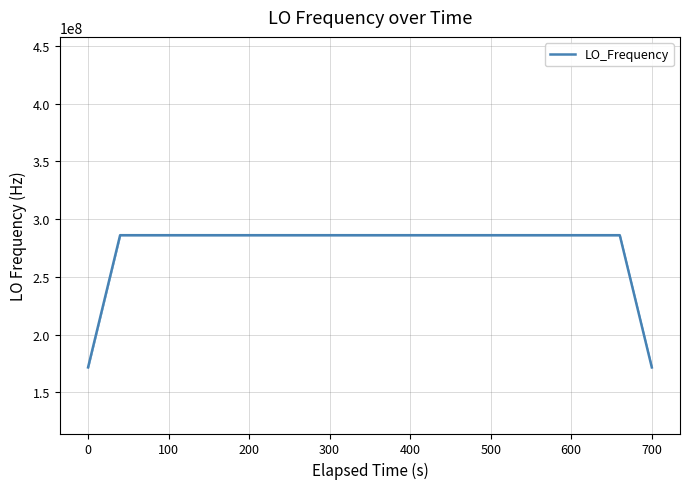

What is the maximum value shown in the chart?

286047003.4